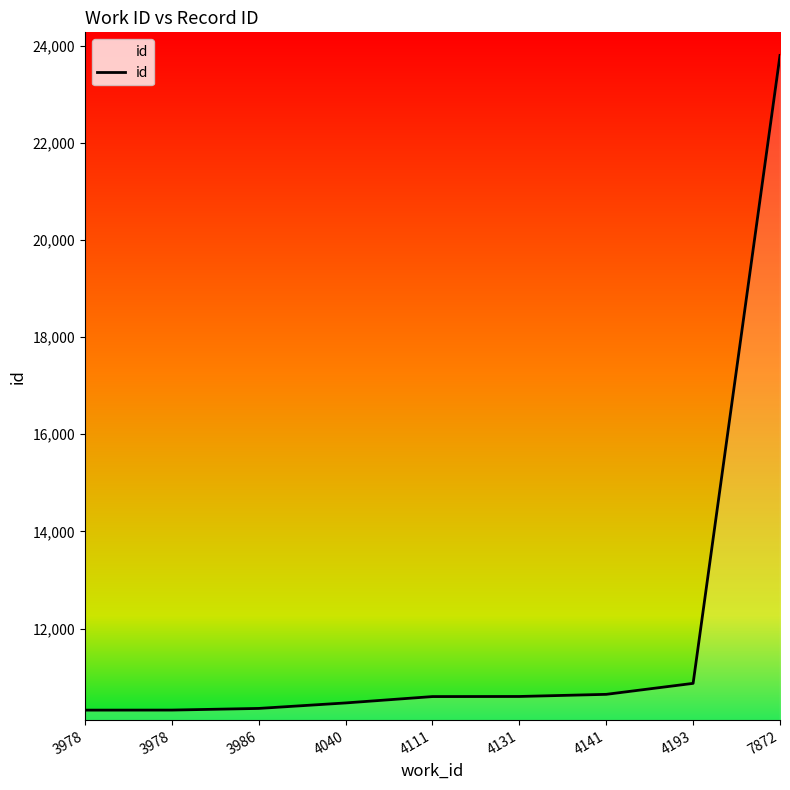

What is the change in value from 4193 to 7872?

+12927